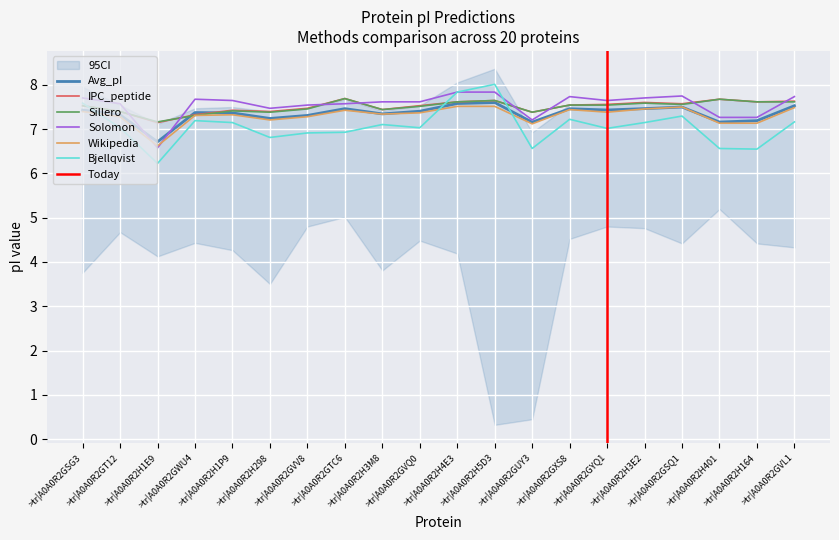

True or false: Solomon and Avg_pI intersect in this chart.

True